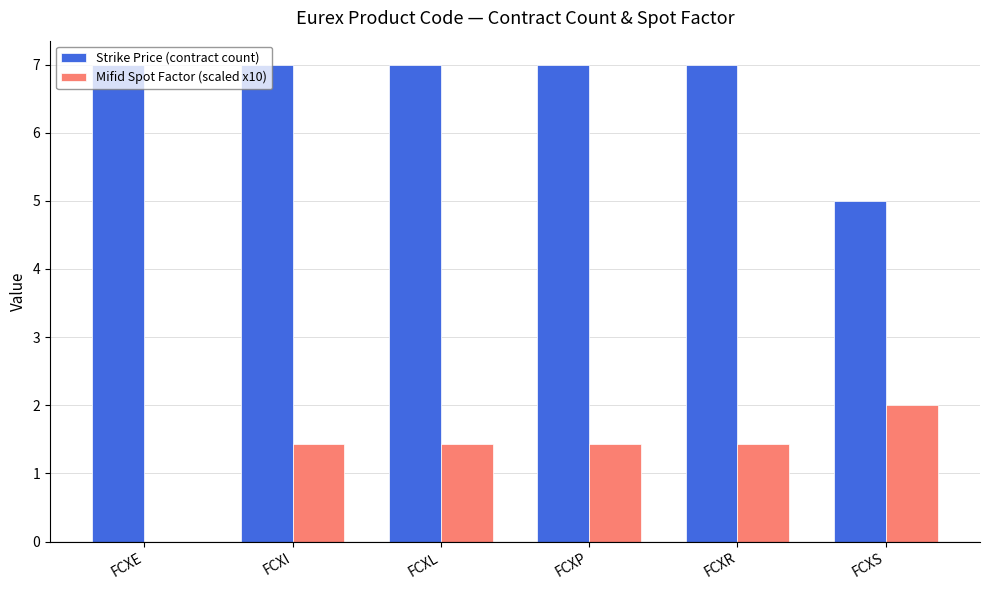

How many Mifid Spot Factor (scaled x10) values are between 1 and 2?

5